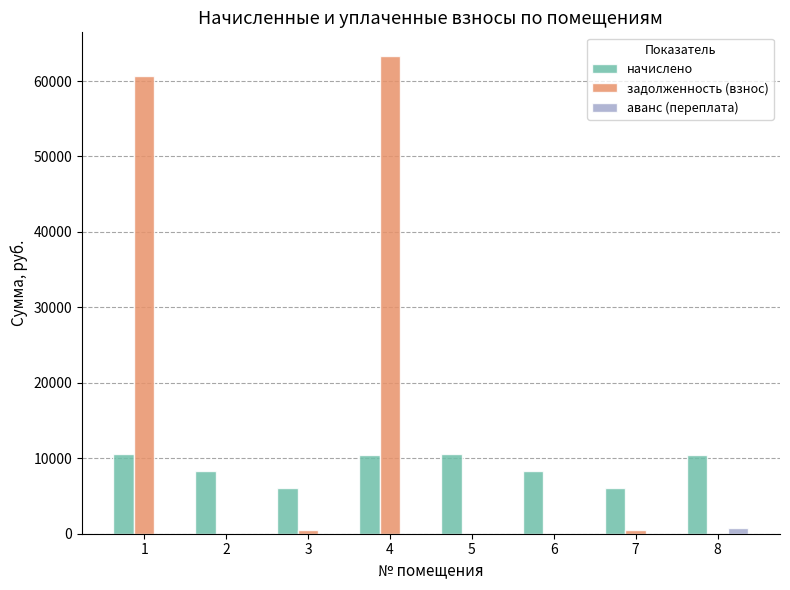

Is the value of задолженность (взнос) at 8 greater than the value of начислено at 3?

No